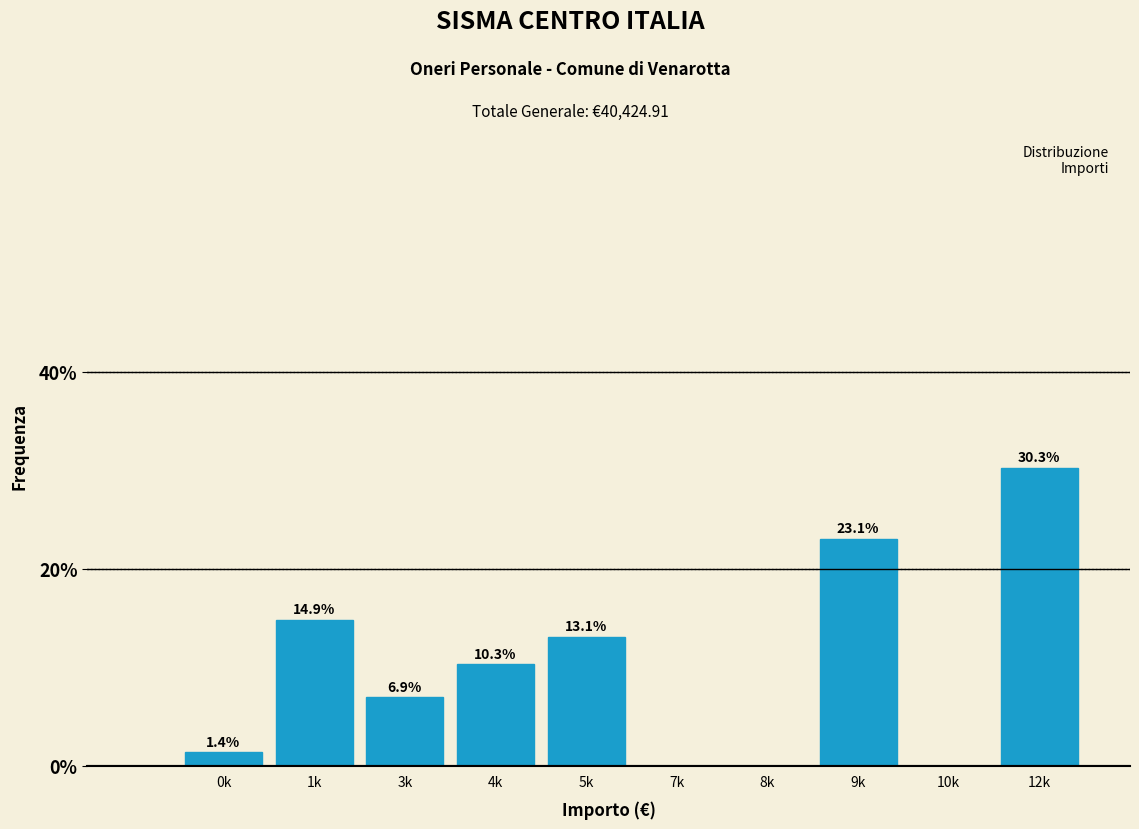

Reading right to left, what are all the values shown in this chart?

12k=30.3	10k=0.0	9k=23.1	8k=0.0	7k=0.0	5k=13.1	4k=10.3	3k=6.9	1k=14.9	0k=1.4